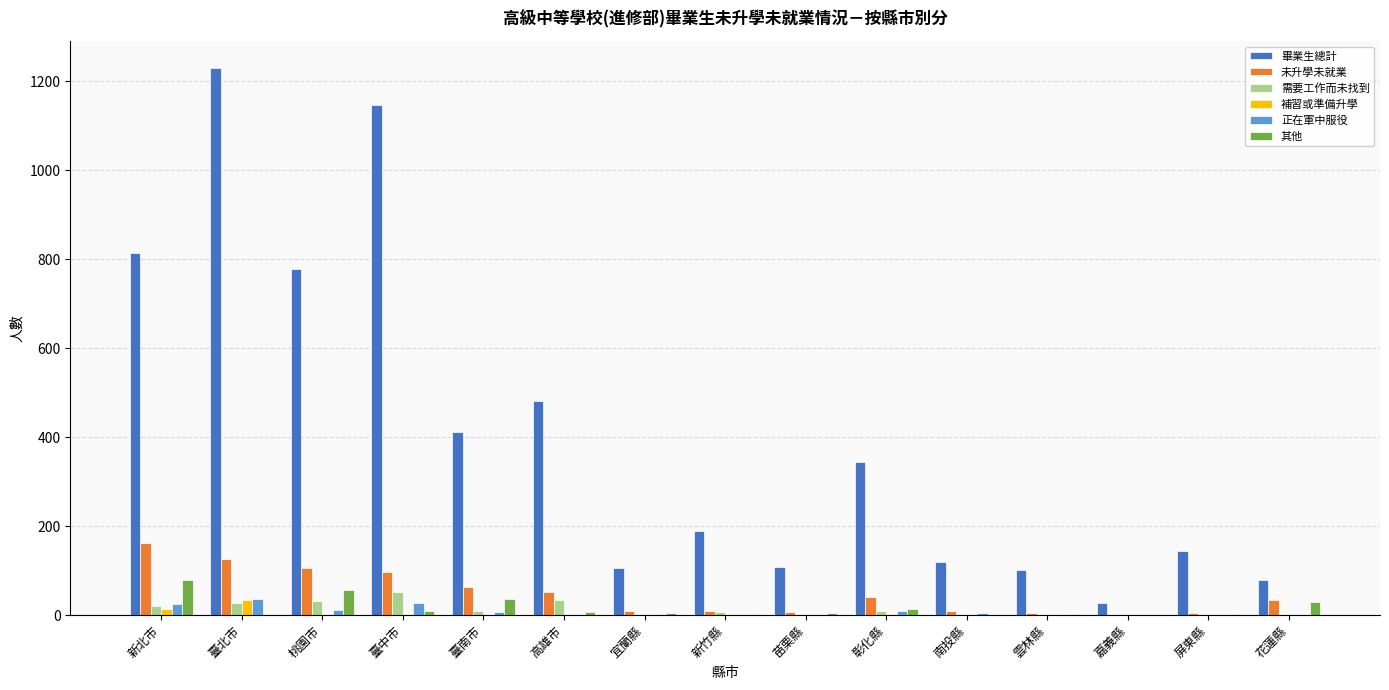

What is the highest value of the 補習或準備升學 series?

34